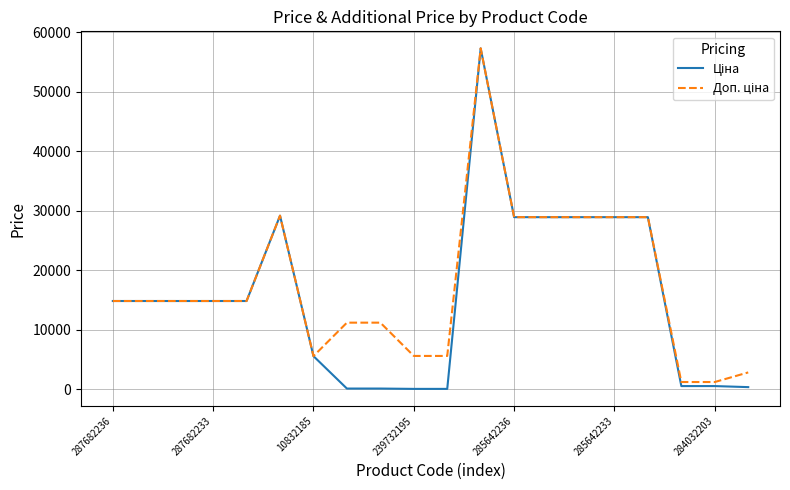

What is the maximum value shown in the chart?

57258.0